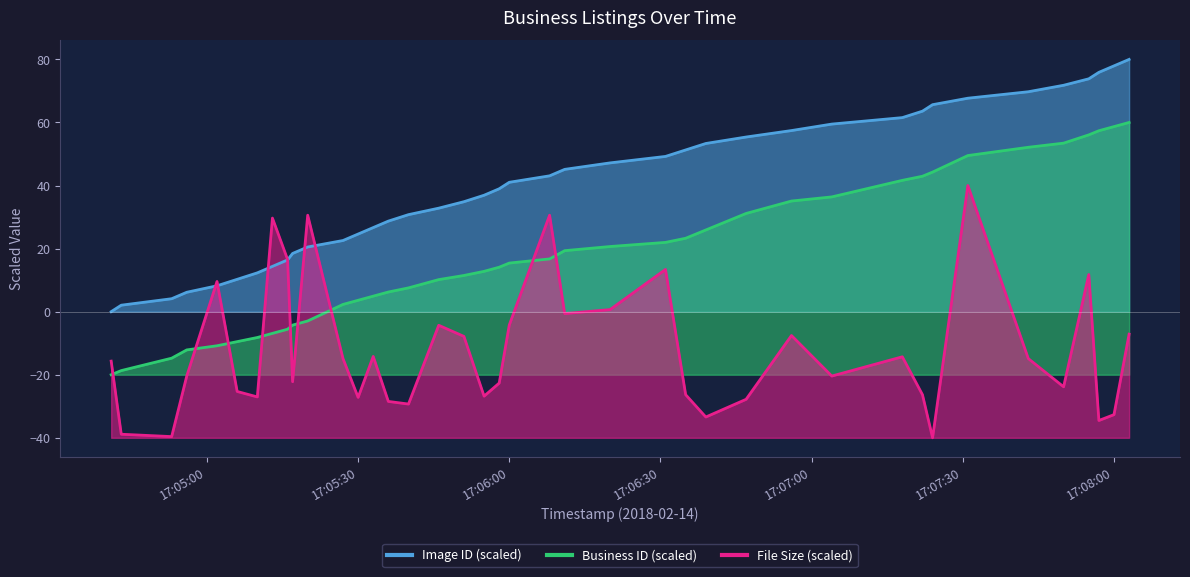

What position from the right is 2018-02-14 17:04:41?

40